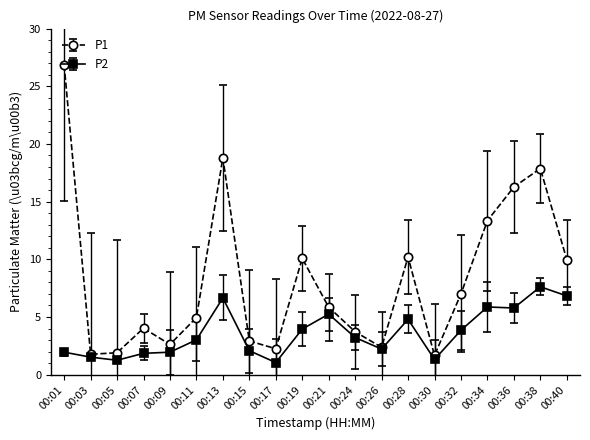

How many data points does each series have?

20